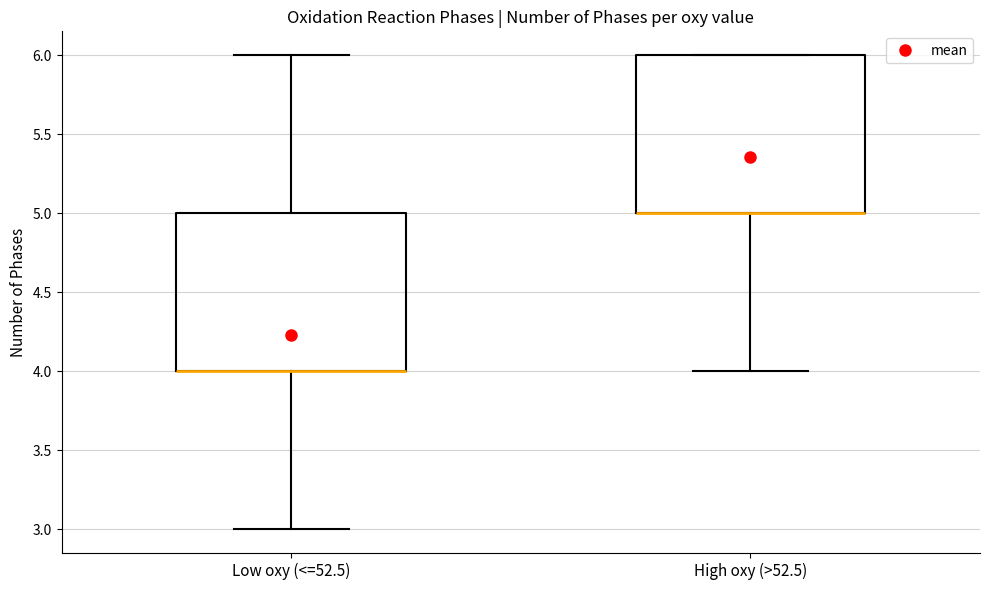

Where does the lower whisker of the box for Low oxy (<=52.5) end on the y-axis? The values are not printed on the chart, so give them approximately, as read against the axis.

3